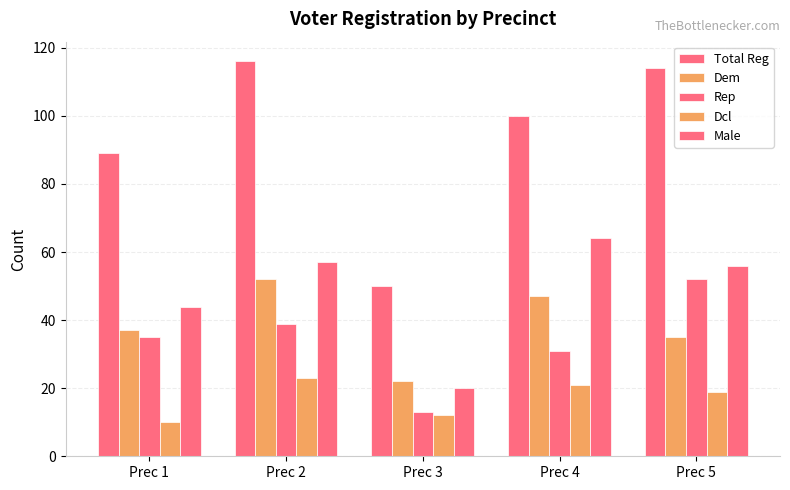

How many groups of bars are there?

5